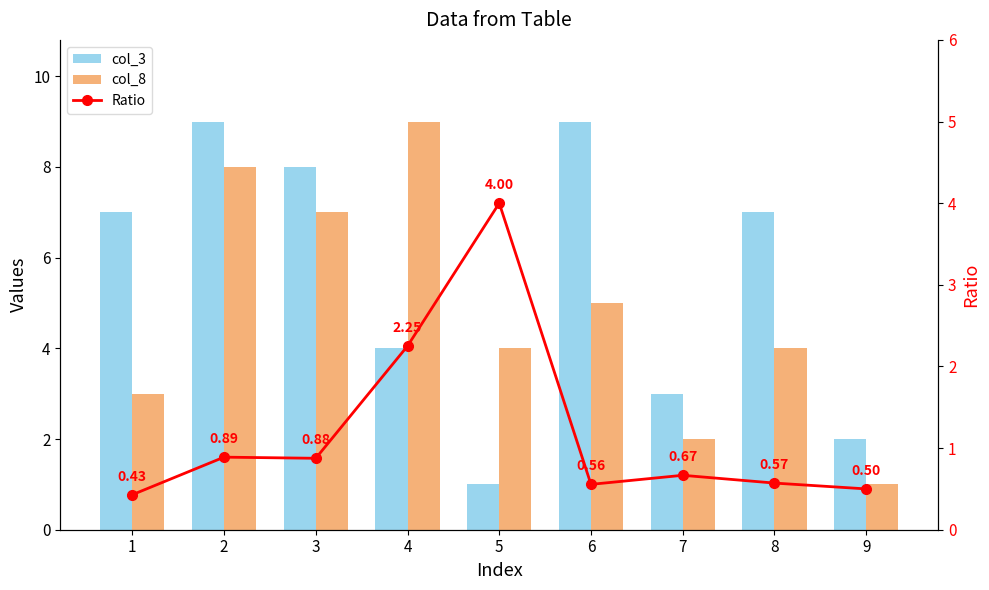

Which series has the largest range (max minus min)?

col_3